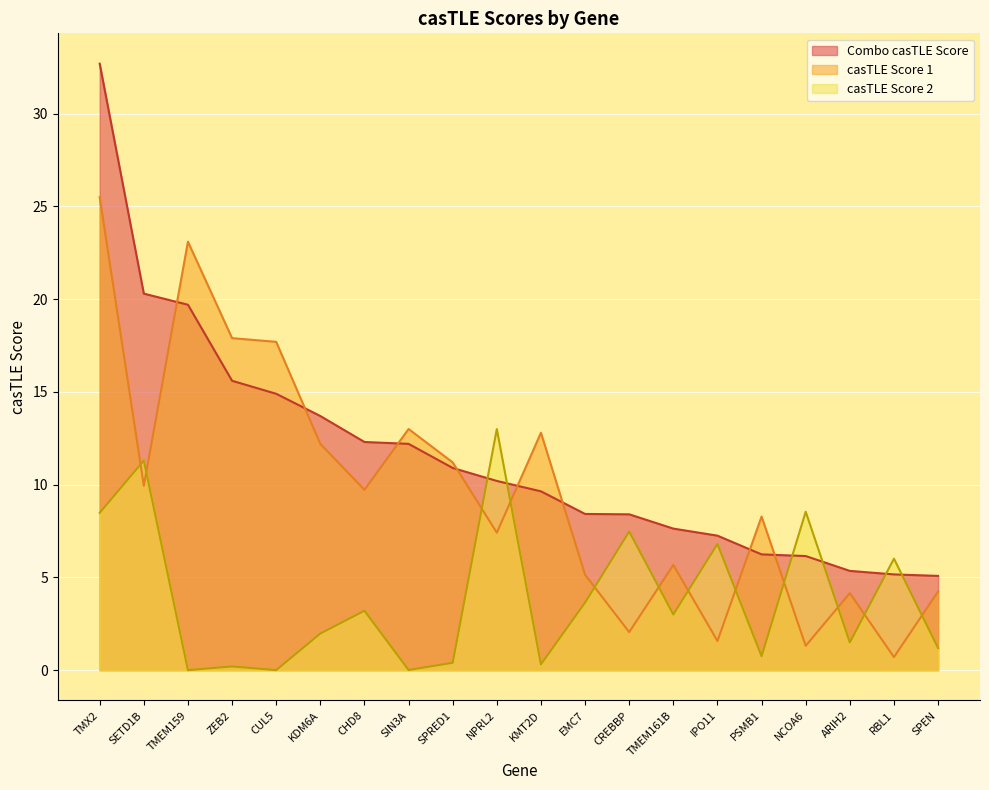

True or false: casTLE Score 1 and Combo casTLE Score cross at least once.

True